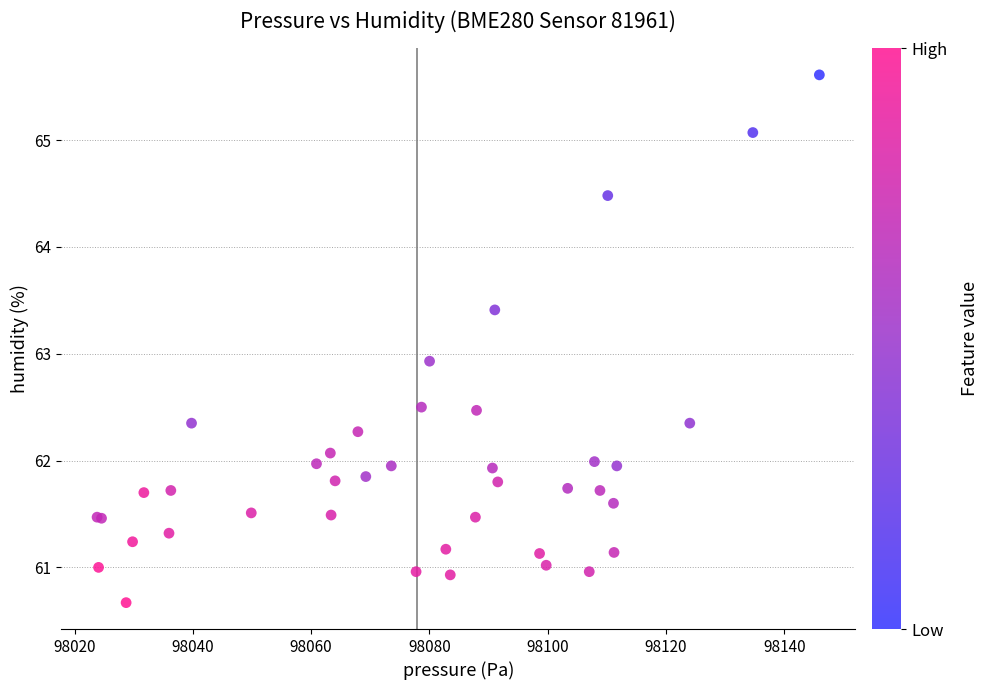

What Y value in the scatter plot is closest to 63?

62.9